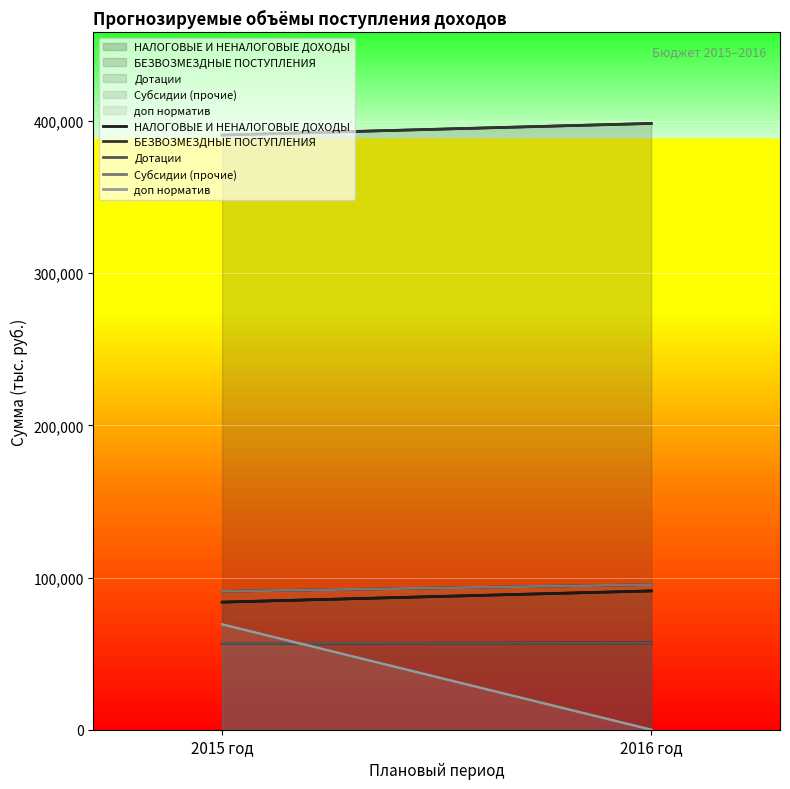

The доп норматив series shows 0.0 at 2016 год. True or false?

True